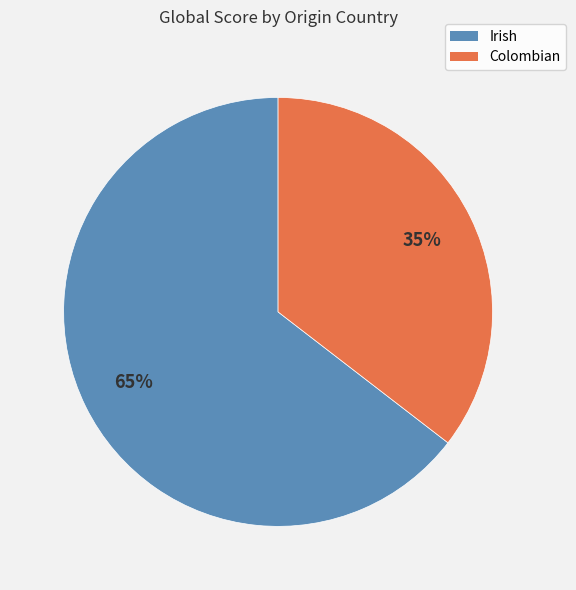

To the nearest percent, what is the average slice percentage?

50%